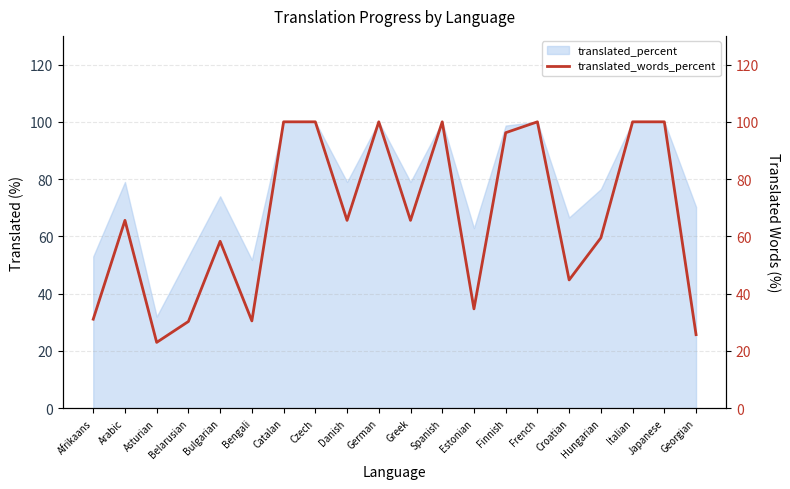

How many values exceed 65?

11